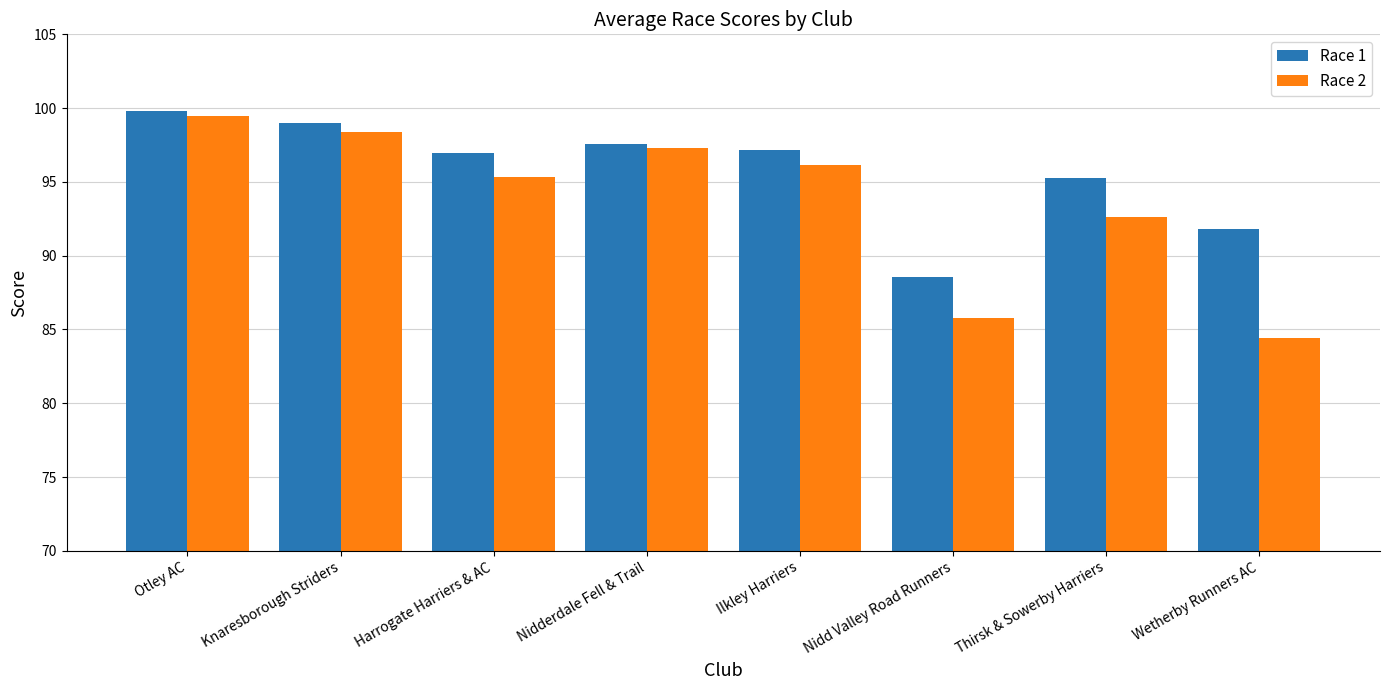

What is the value of the Race 2 bar at the 4th from the left?

97.3